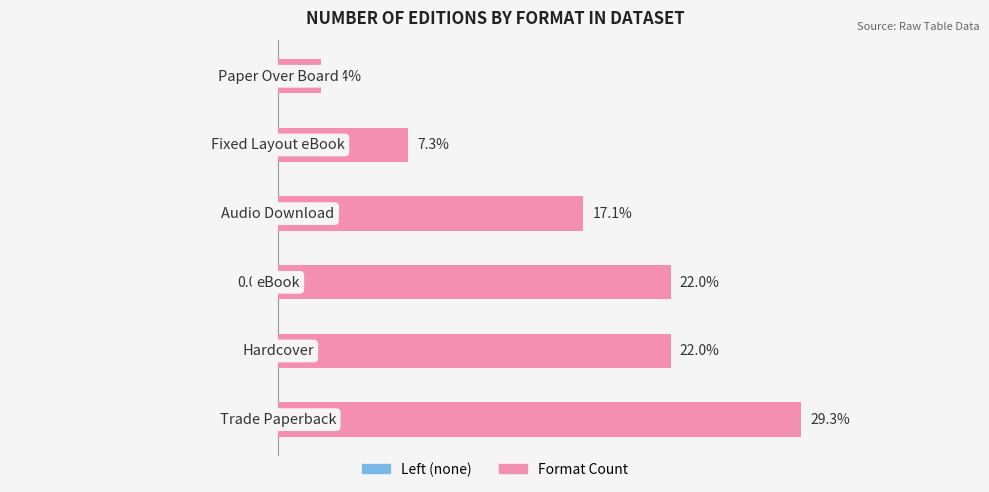

What is the average value?

16.7